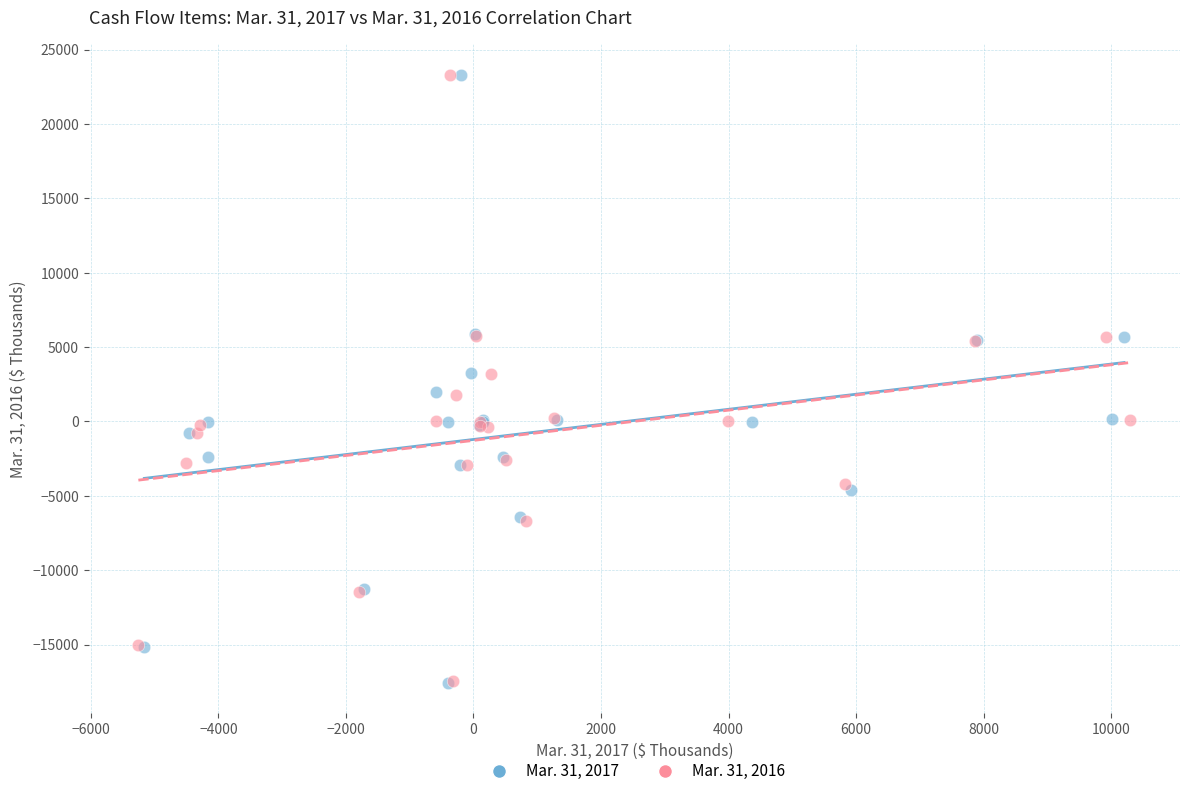

Which series has the widest spread of Y values?

Mar. 31, 2017